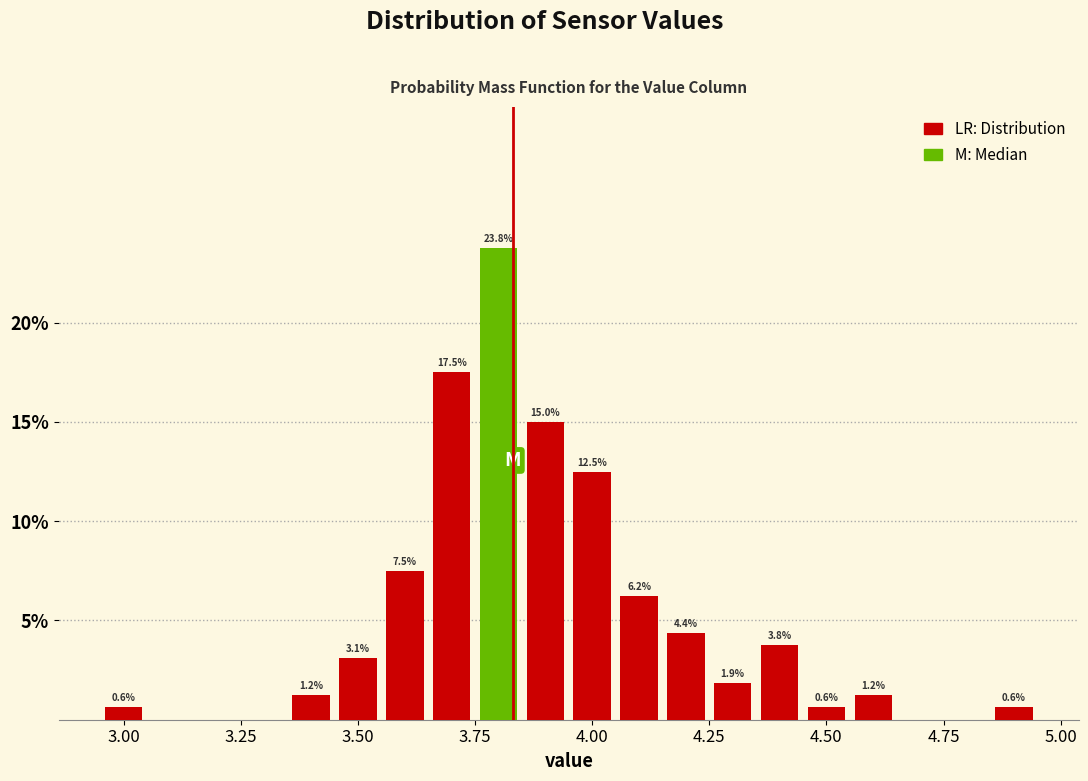

Around what value on the x-axis is the tallest bar? Give the approximate position of its centre, as read against the axis.

3.80